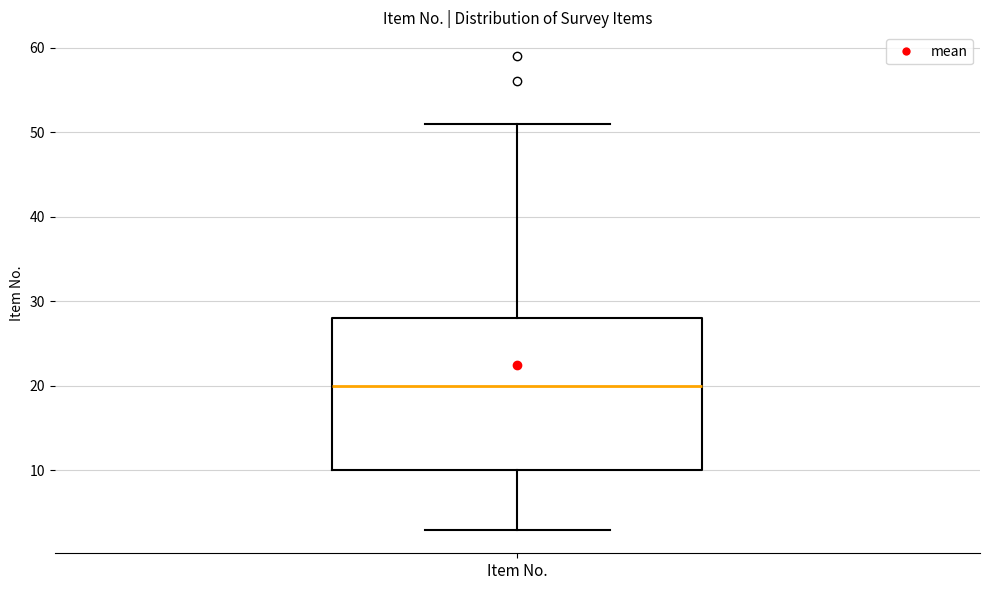

Where does the upper whisker of the box for Item No. end on the y-axis? The values are not printed on the chart, so give them approximately, as read against the axis.

51